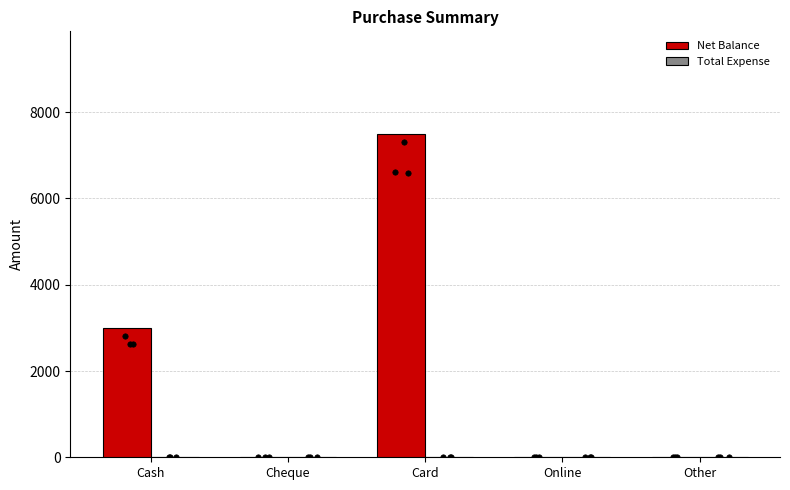

Which series reaches the maximum Y coordinate?

Net Balance